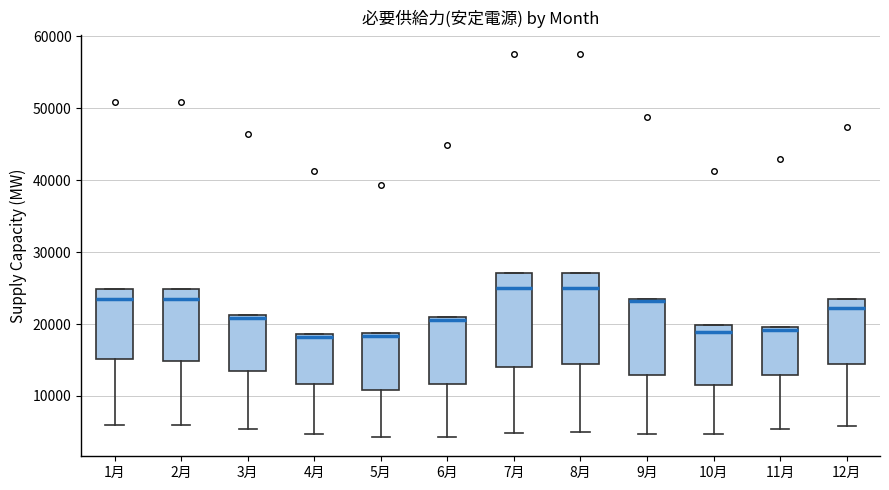

Where is the lower edge of the box for 10月 on the y-axis? The values are not printed on the chart, so give them approximately, as read against the axis.

11000